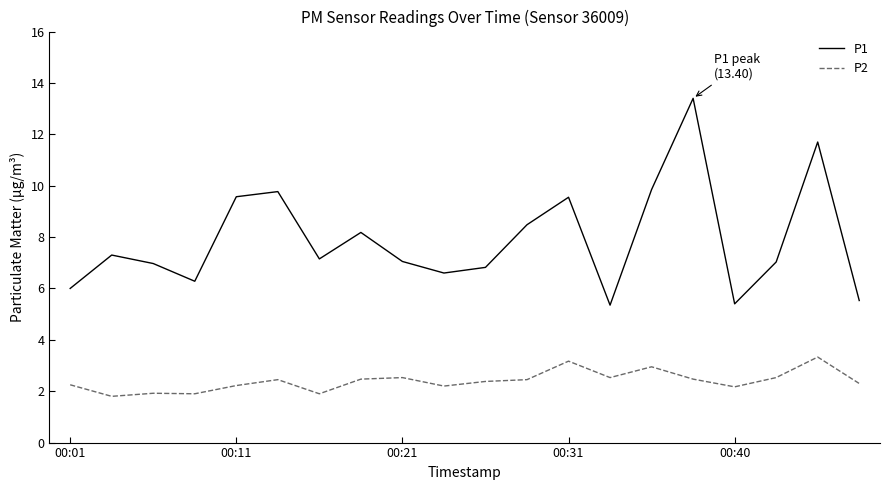

True or false: P2 has more than 2 interior local peaks.

True